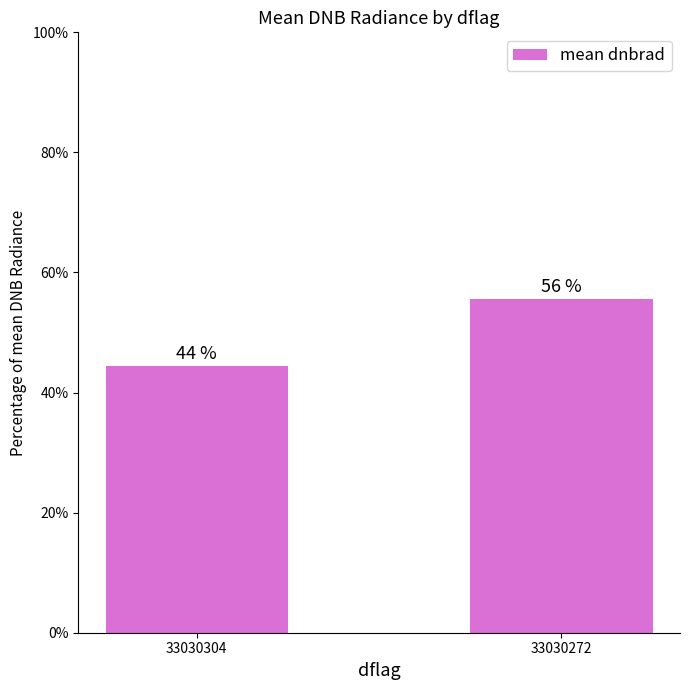

What is the value of the 2nd bar from the left?

55.6